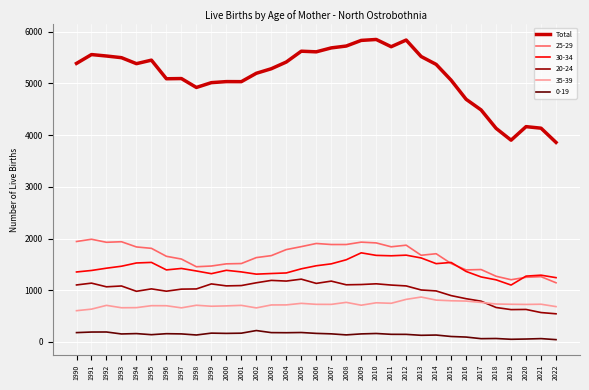

Which series changed the most between 1999 and 2005?

Total